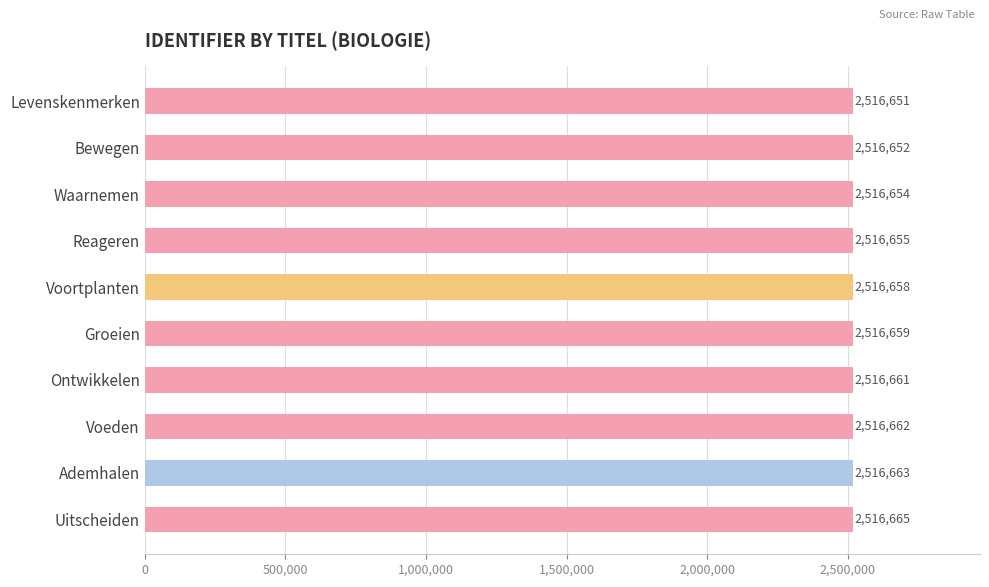

Rank the categories by value from highest to lowest.

Uitscheiden, Ademhalen, Voeden, Ontwikkelen, Groeien, Voortplanten, Reageren, Waarnemen, Bewegen, Levenskenmerken